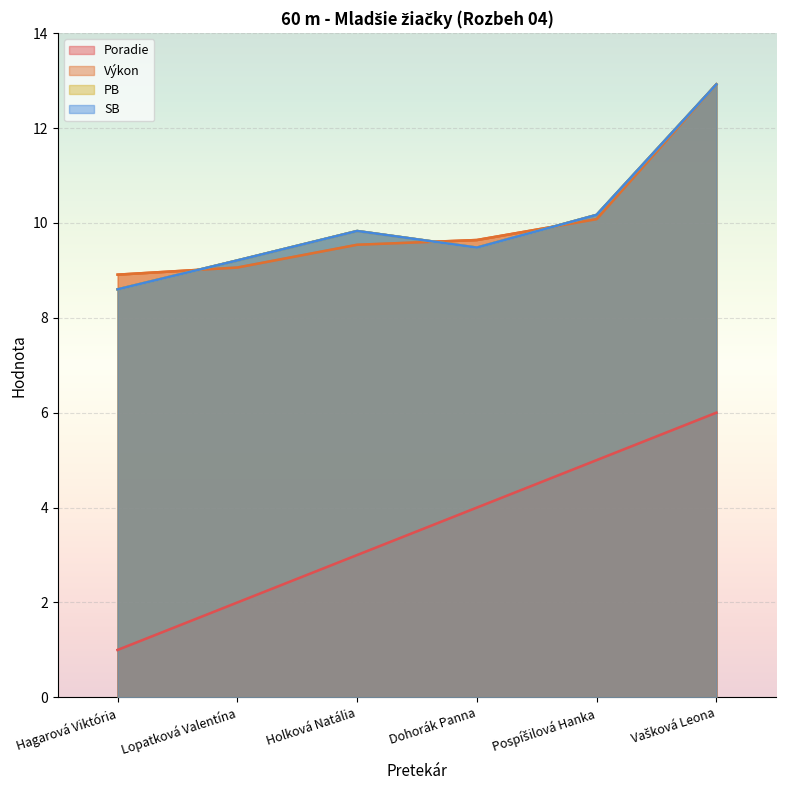

What position from the right is Lopatková Valentína?

5